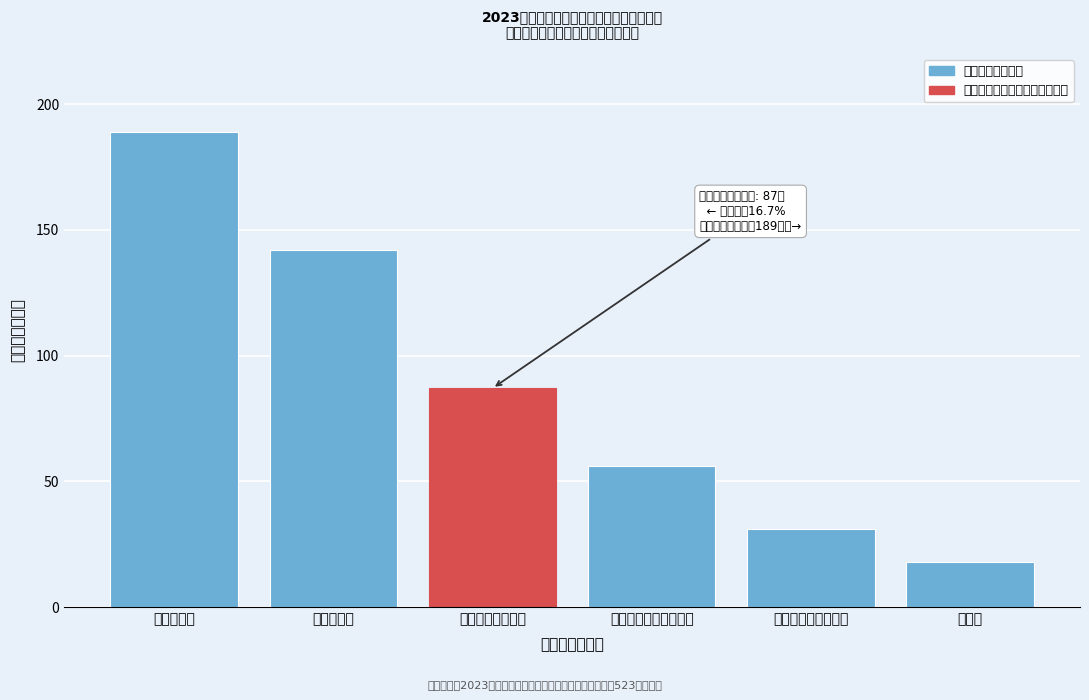

Reading left to right, extract all data points from this chart.

其他脱贫户=189	农村低保户=142	农村易返贫致贫户=87	农村分散供养特困人员=56	因病因灾等困难家庭=31	残疾户=18